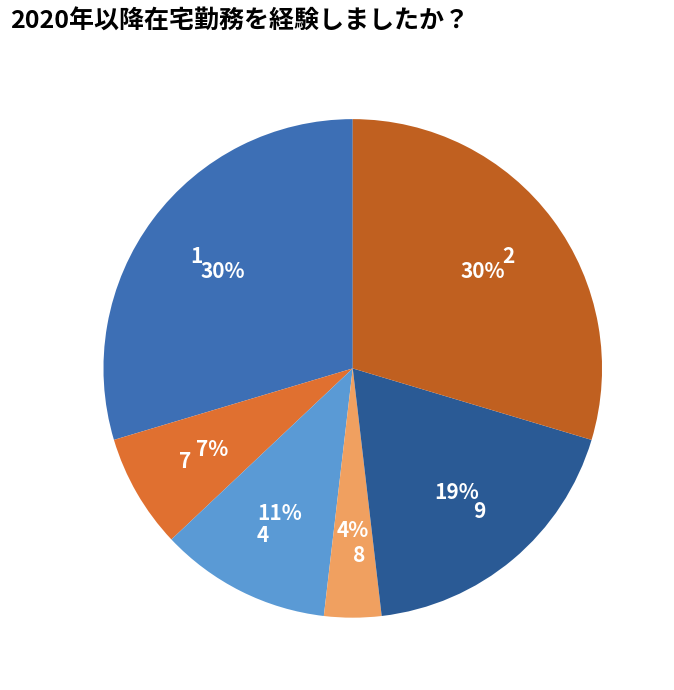

Approximately how many times larger is the value at 1 compared to 9?

1.6